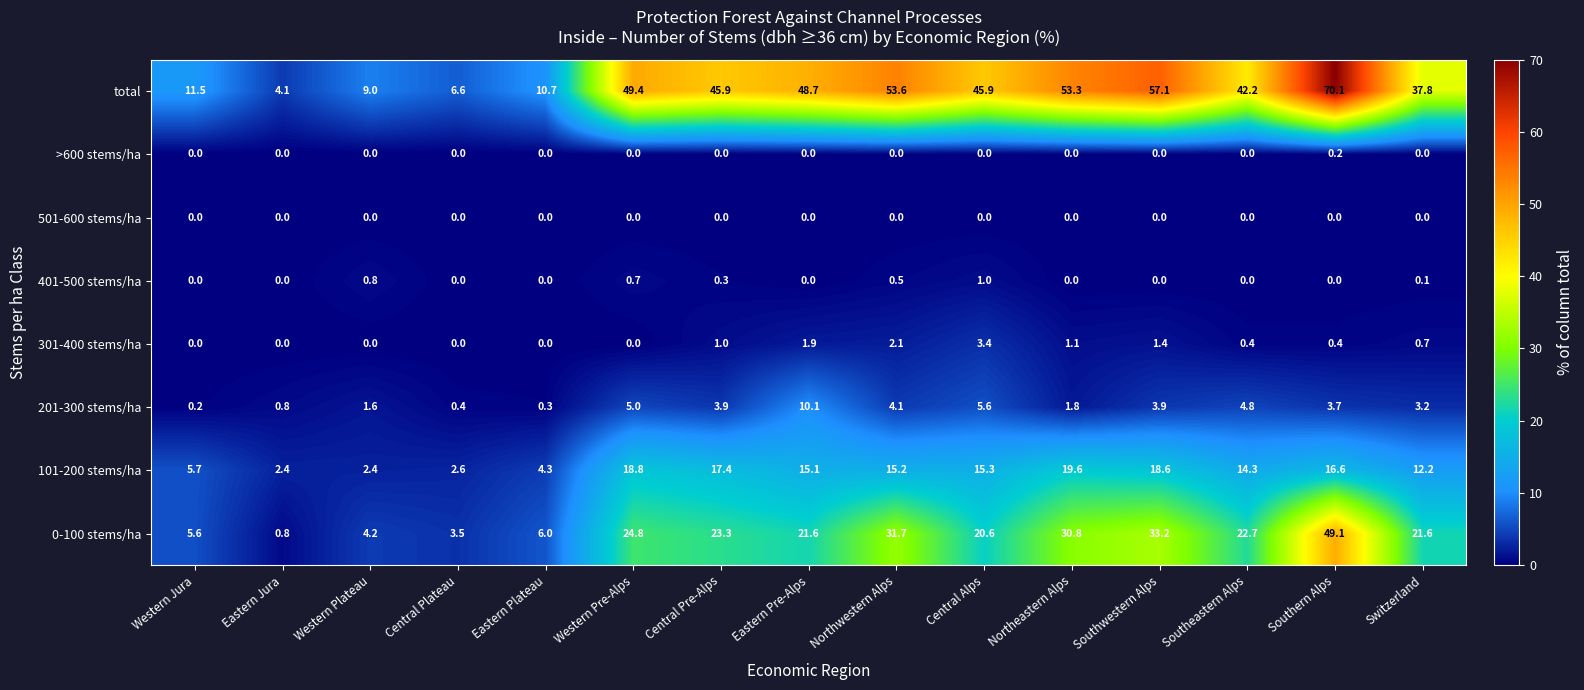

The value of >600 stems/ha at Western Plateau is 0.0. True or false?

True